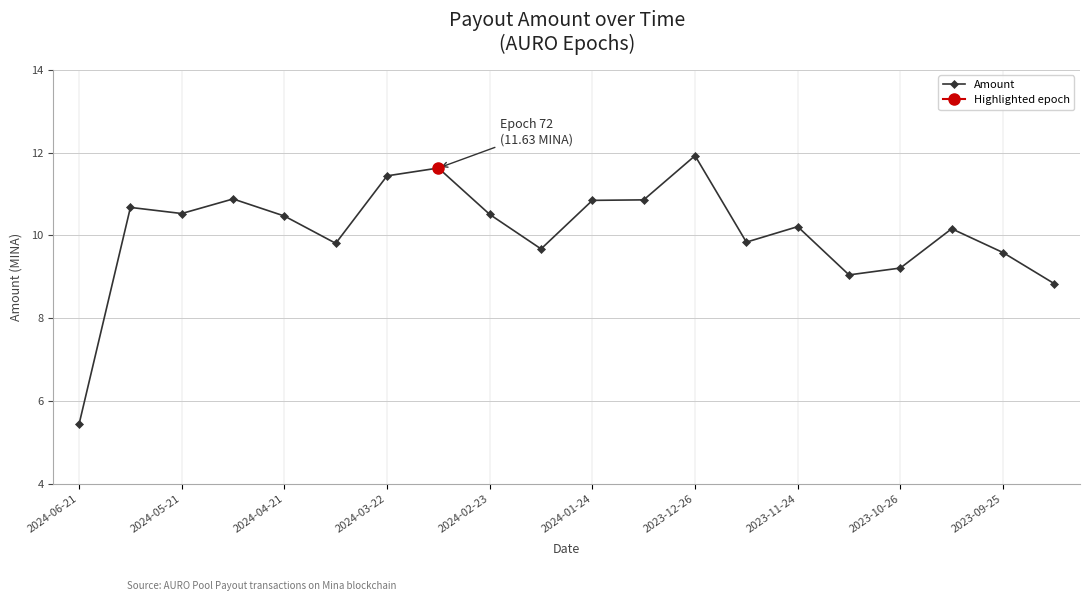

What is the lowest value of the Amount series?

5.4